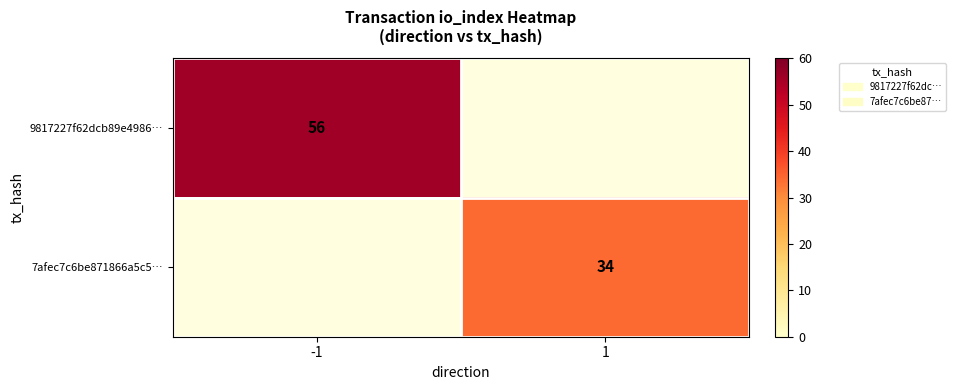

Which category has the lowest value across all series?

1